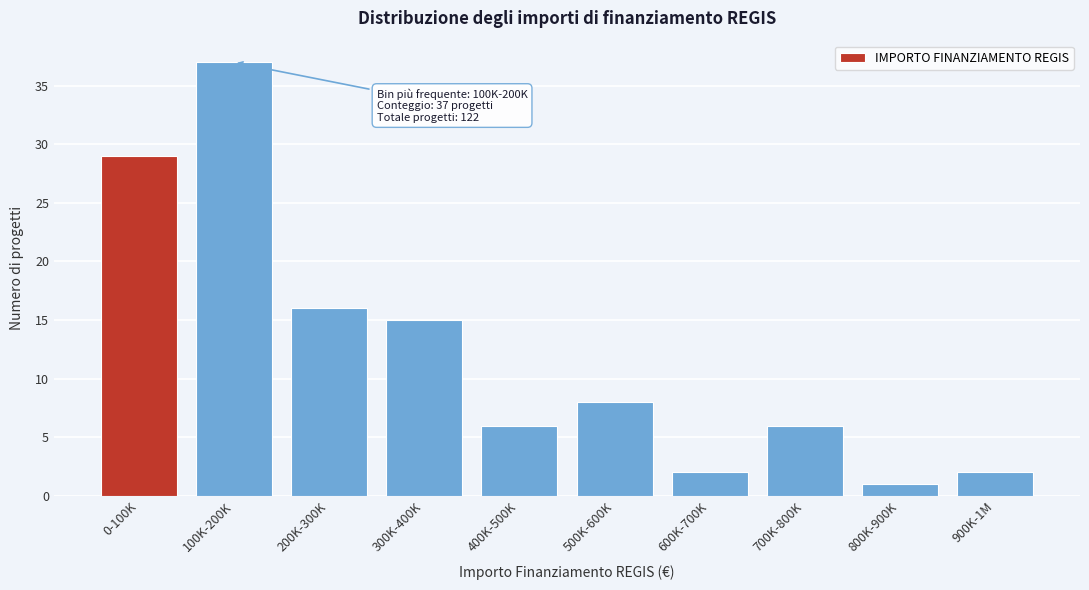

Reading right to left, extract all data points from this chart.

2	1	6	2	8	6	15	16	37	29